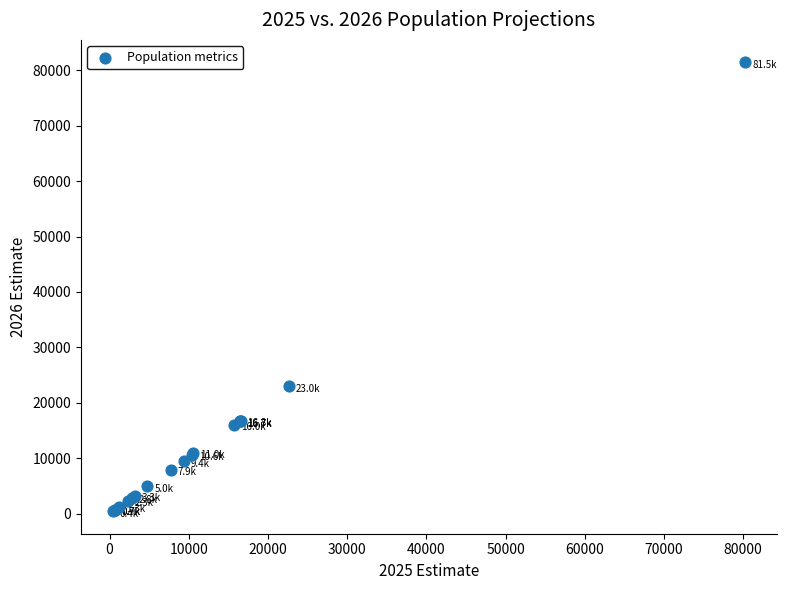

What Y value in the scatter plot is closest to 40930?

23009.0